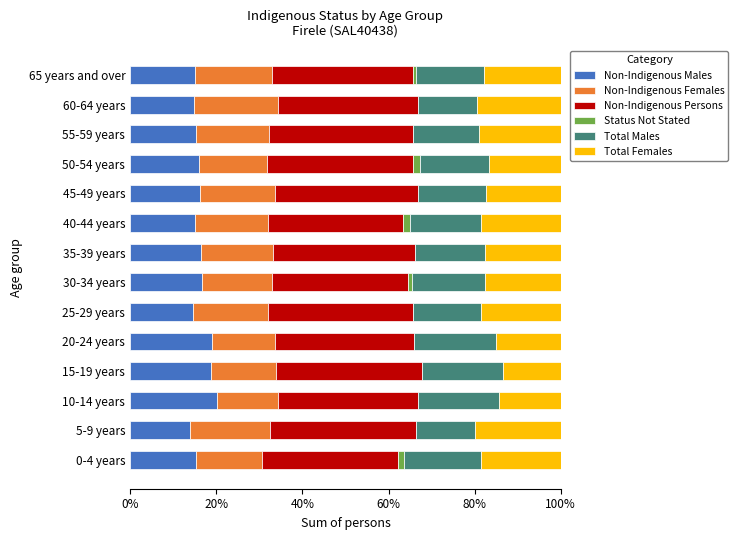

What is the maximum value for Non-Indigenous Males?

20.1